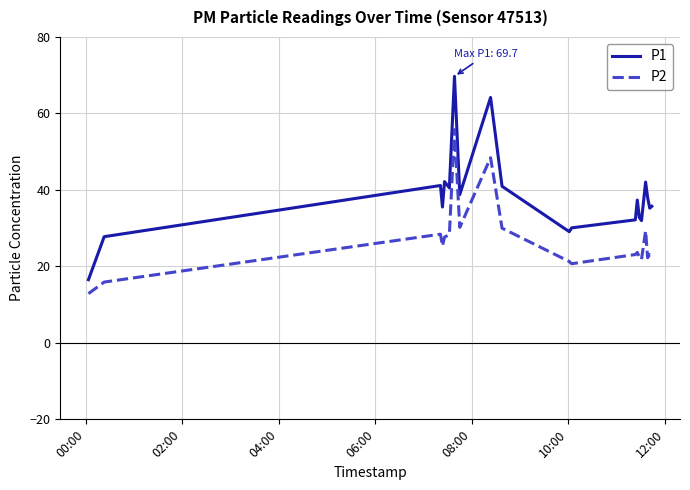

What is the difference between the maximum and second lowest values in the P2 series?

39.9